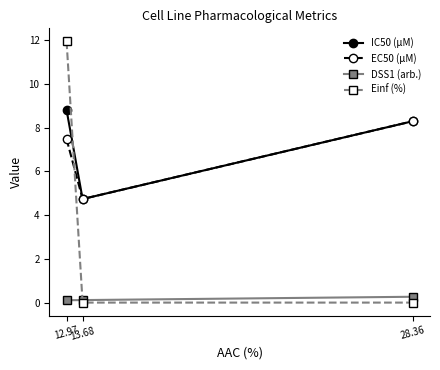

At which label does EC50 (µM) reach its peak?

28.36